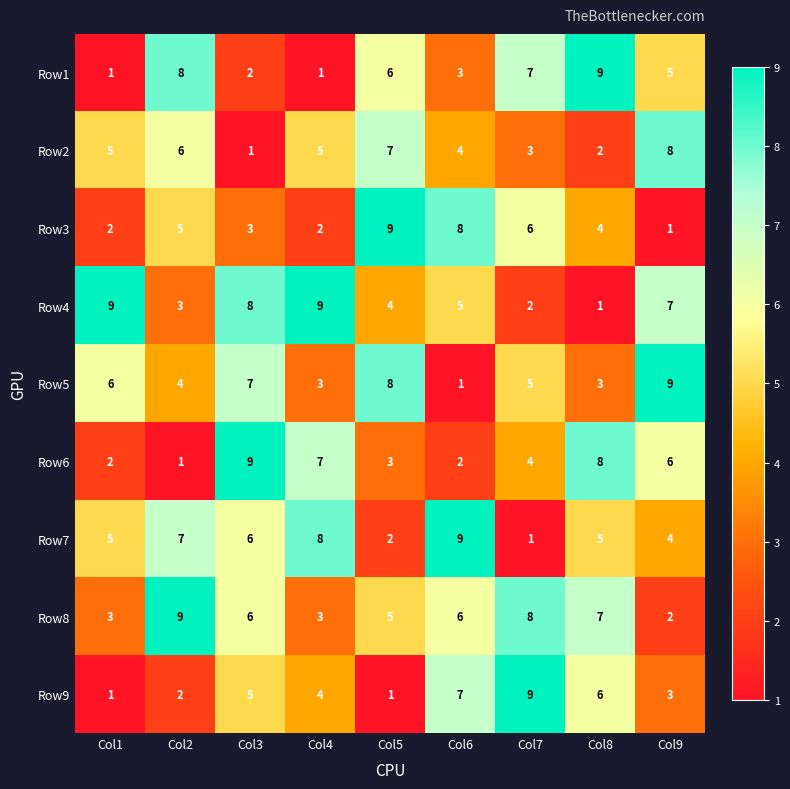

What is the sum of all Row3 values?

40